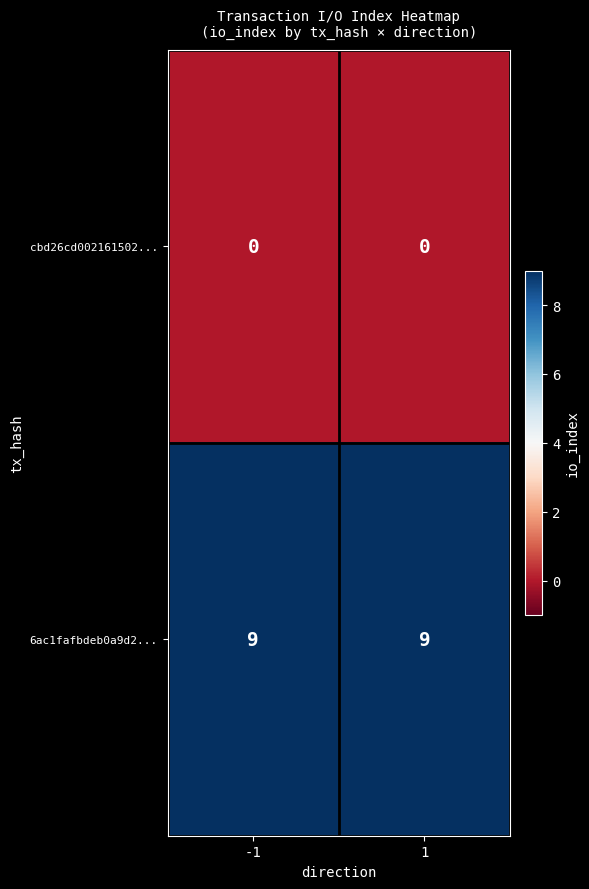

Count the number of categories in the chart.

2